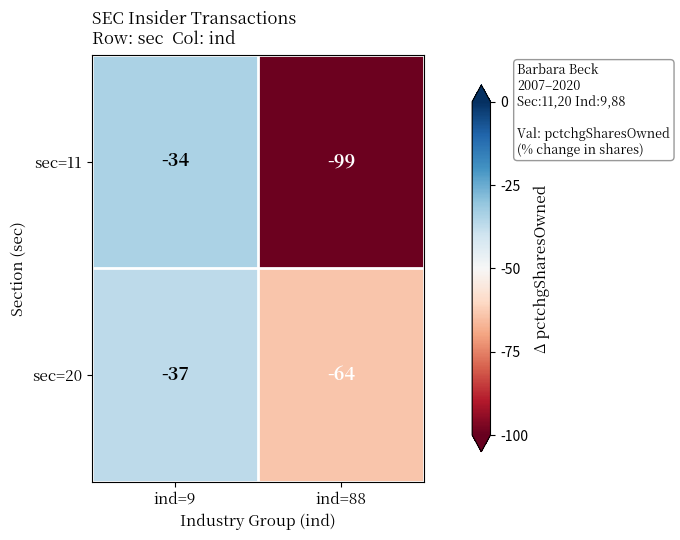

Where is sec=20 nearest to the value -50?

ind=9